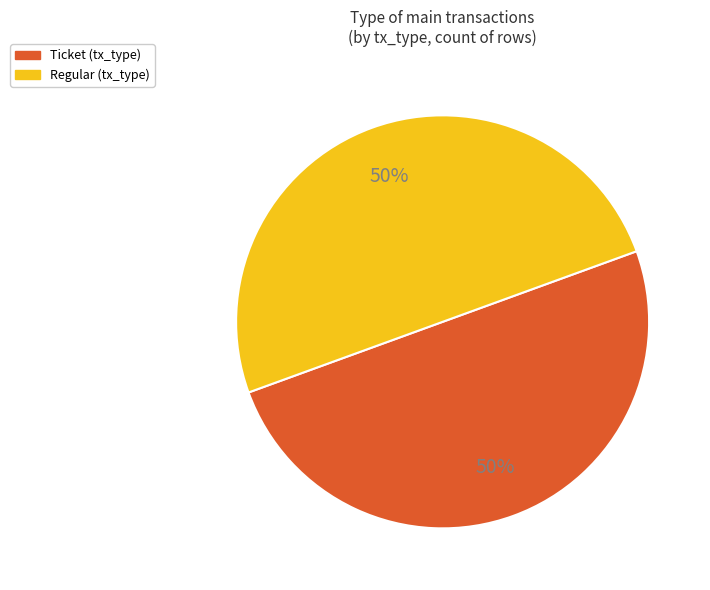

Rank the categories by value from highest to lowest.

Regular (io_index=18), Ticket (io_index=0)